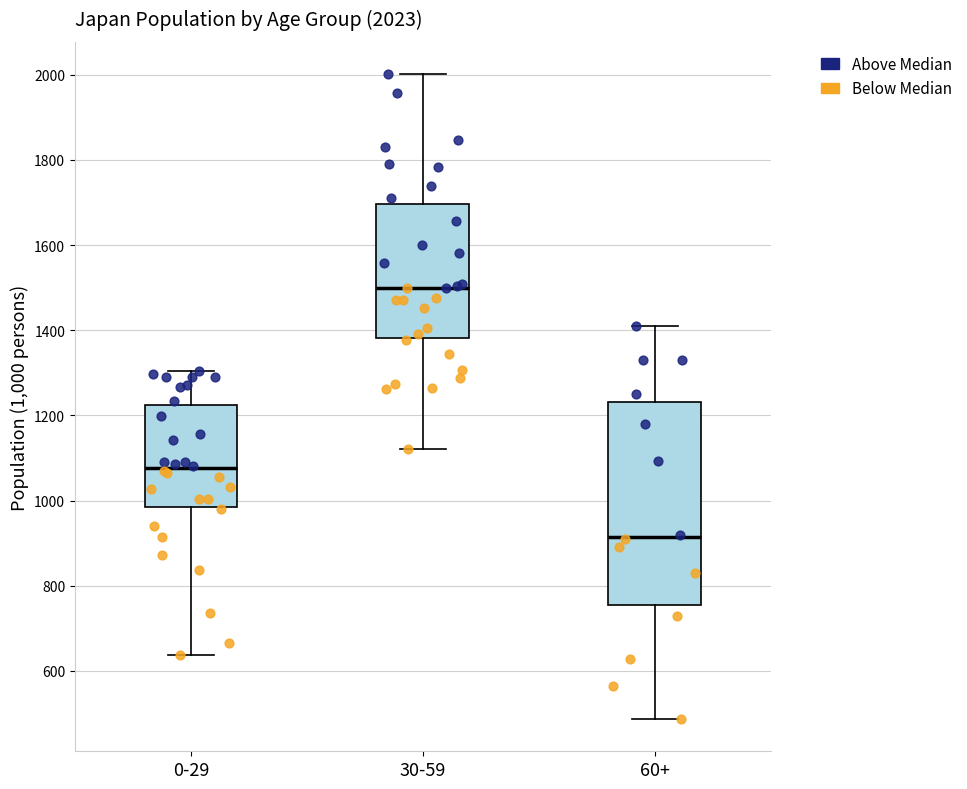

Comparing the boxes themselves (not the whiskers), which one is the tallest?

60+